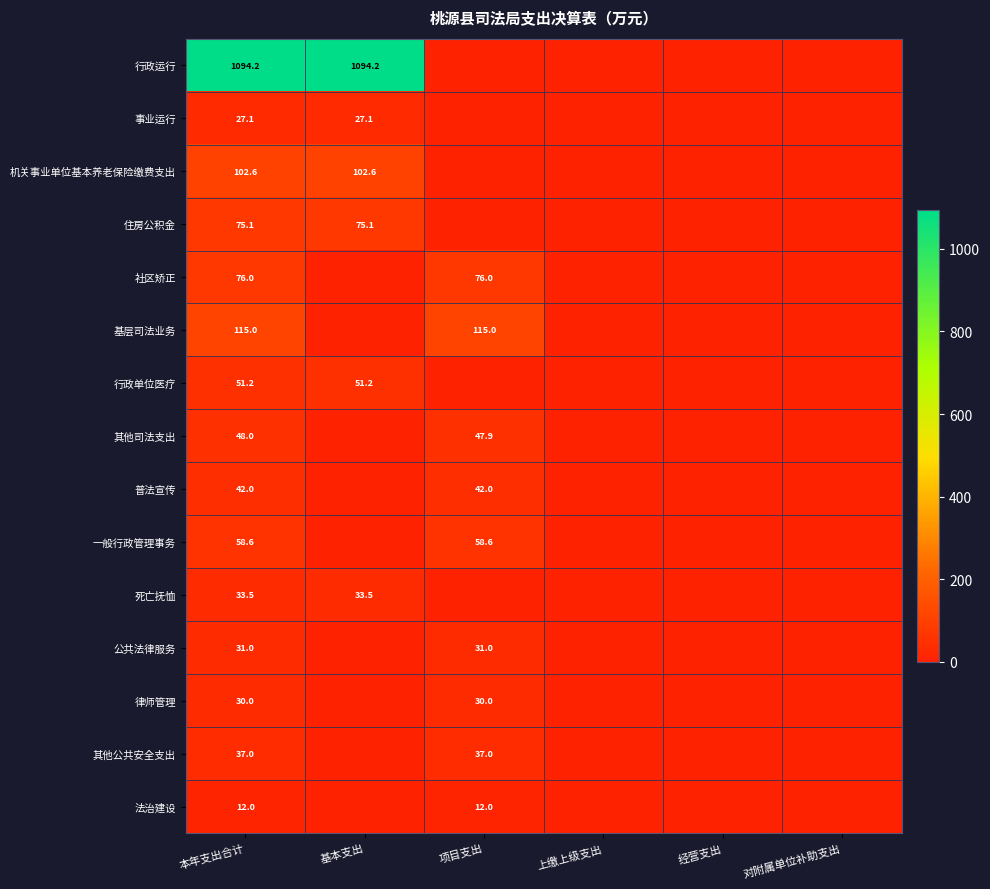

At 本年支出合计, list the series in order from largest to smallest.

行政运行, 基层司法业务, 机关事业单位基本养老保险缴费支出, 社区矫正, 住房公积金, 一般行政管理事务, 行政单位医疗, 其他司法支出, 普法宣传, 其他公共安全支出, 死亡抚恤, 公共法律服务, 律师管理, 事业运行, 法治建设